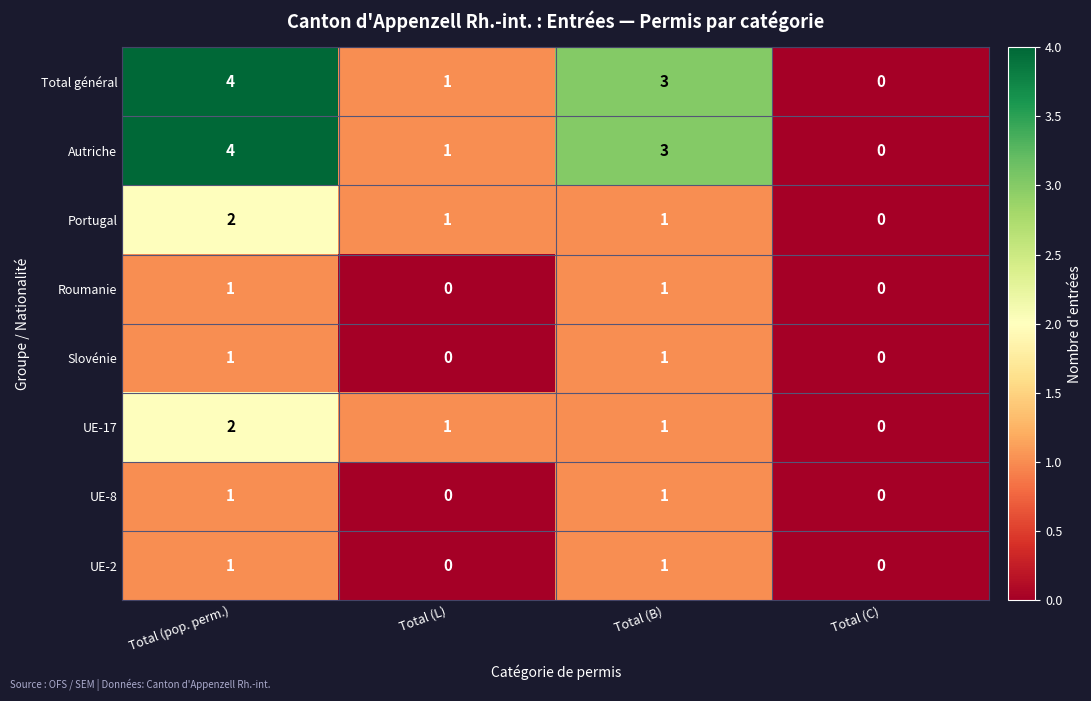

What is the spread (max minus min) of values at Total (pop. perm.)?

3